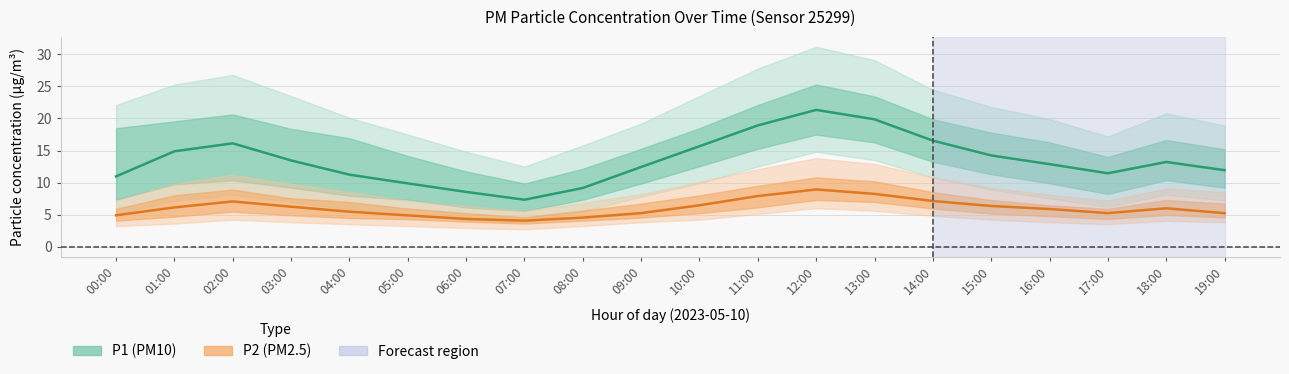

At which category does the chart reach its minimum across all series?

07:00